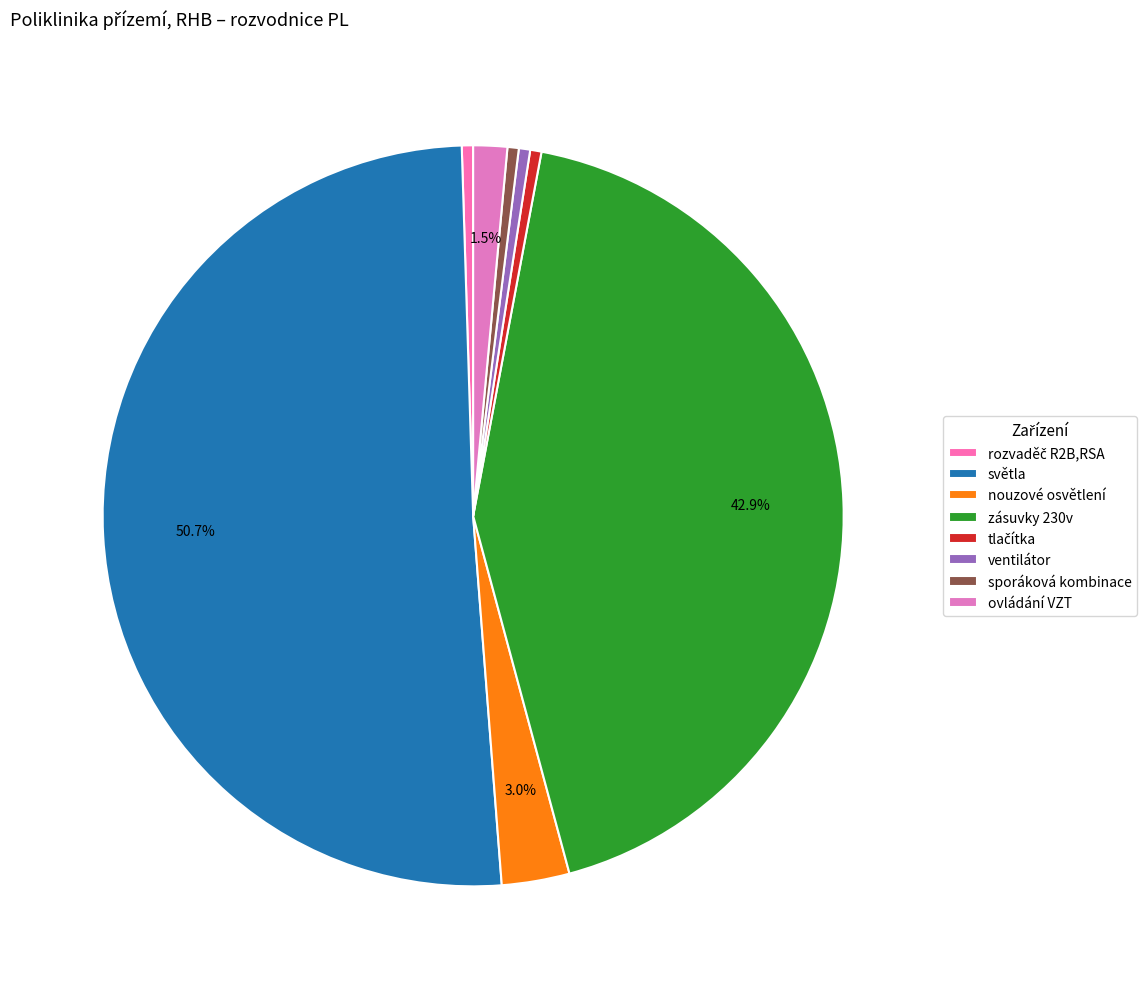

What is the change in value from nouzové osvětlení to ovládání VZT?

-3